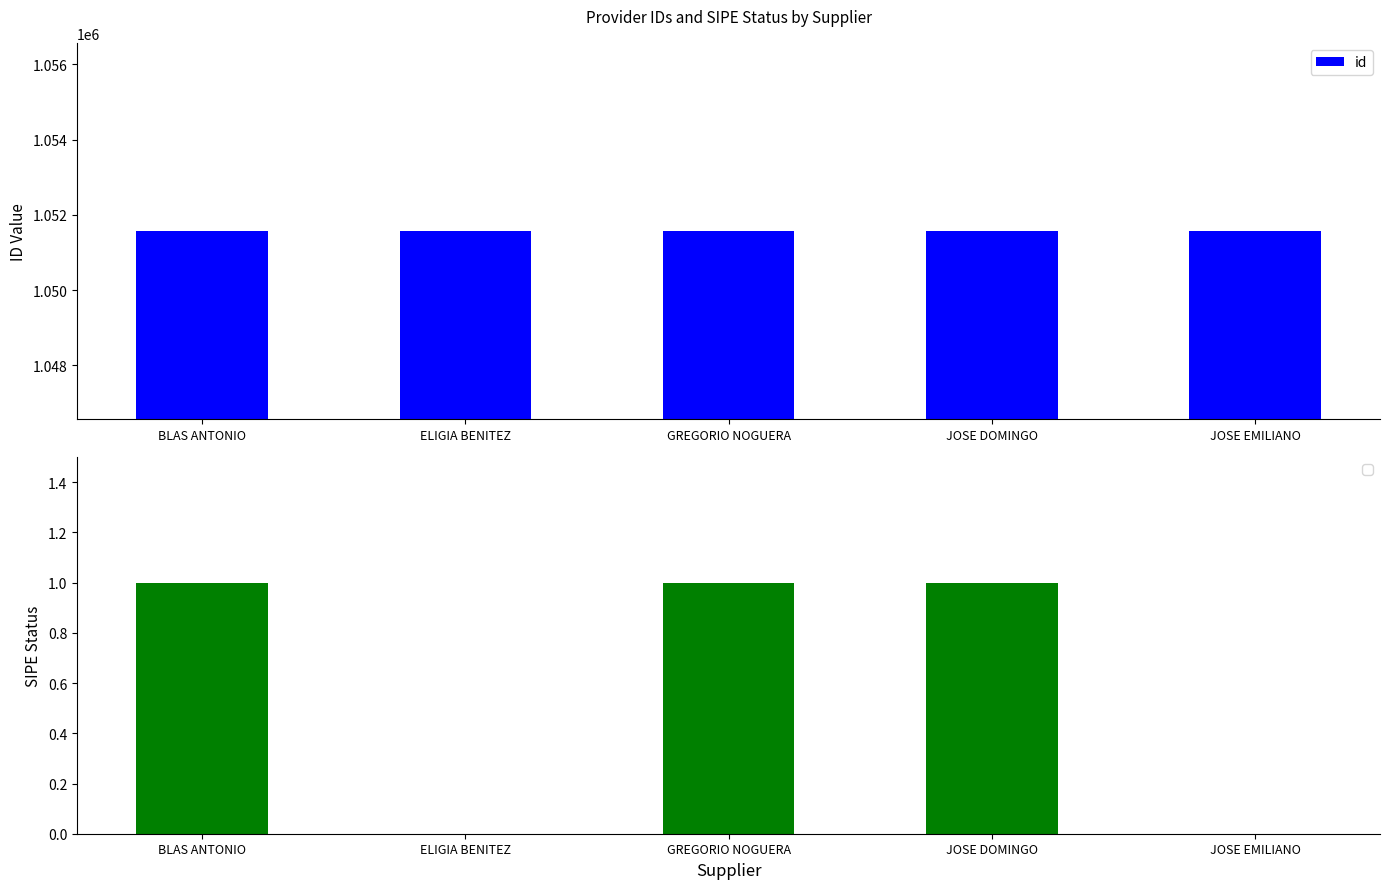

What is the difference between the values at ELIGIA BENITEZ and GREGORIO NOGUERA?

4